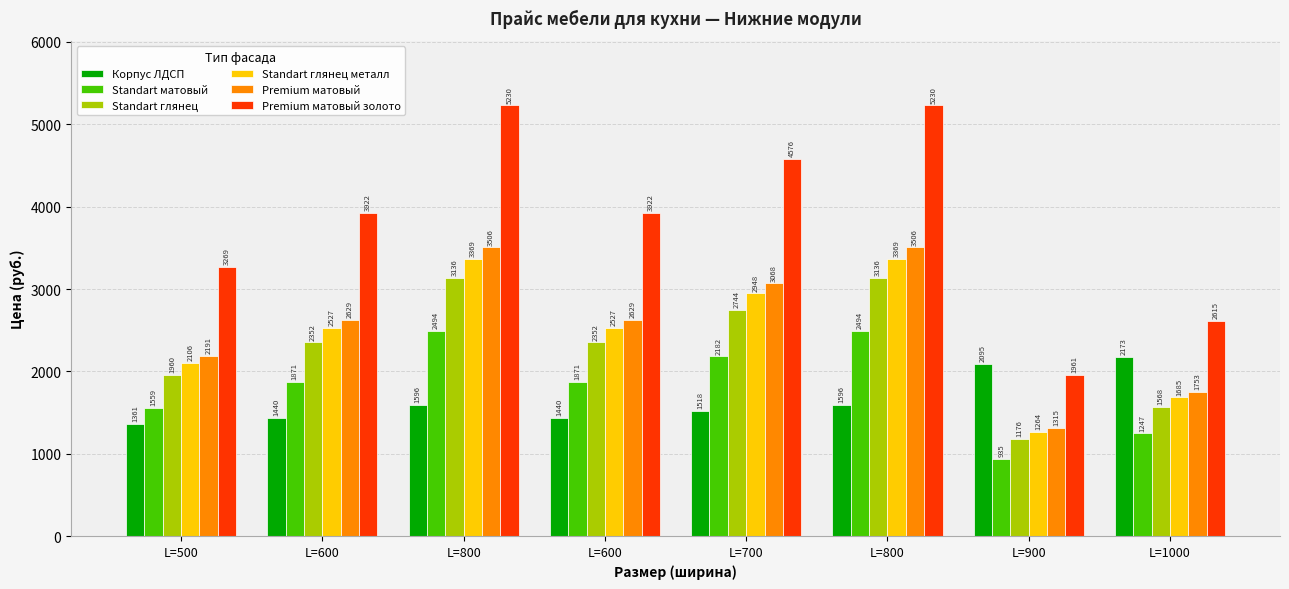

How many groups of bars are there?

8